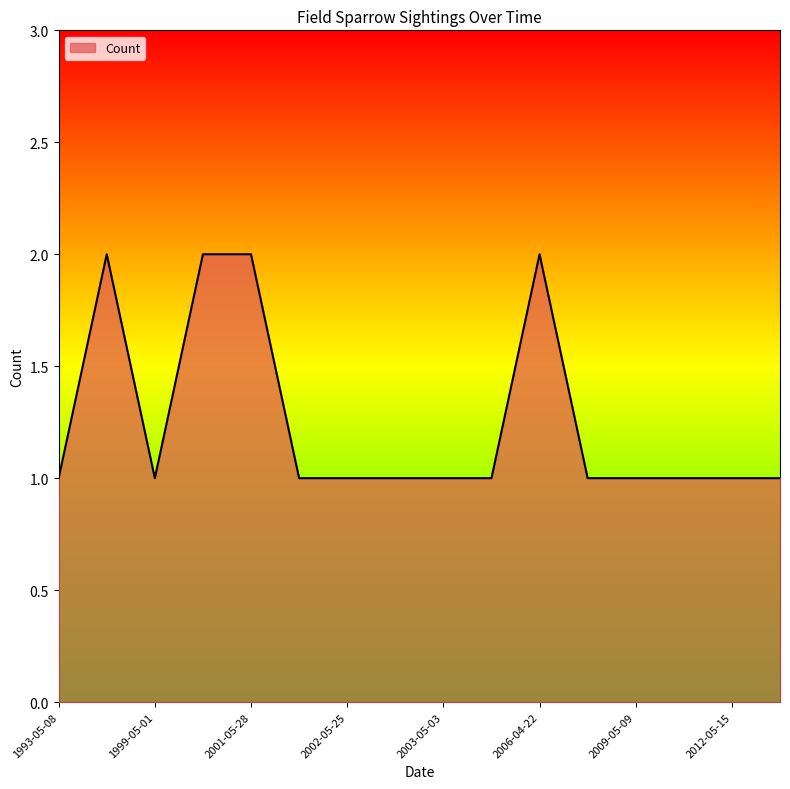

Reading left to right, list all the values displayed in this chart.

1	2	1	2	2	1	1	1	1	1	2	1	1	1	1	1